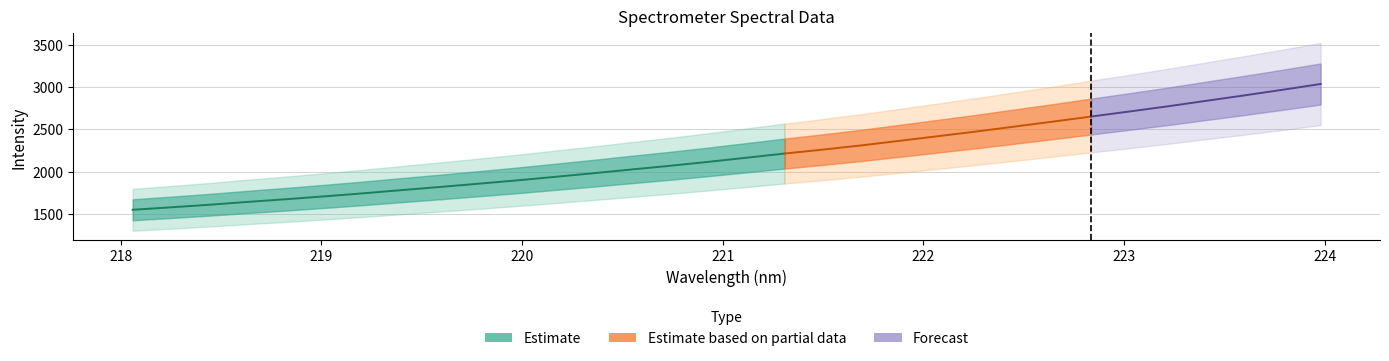

Reading left to right, what are all the values shown in this chart?

x: 0=218.1	1=218.3	2=218.4	3=218.6	4=218.8	5=219.0	6=219.2	7=219.4	8=219.6	9=219.8	10=220.0	11=220.2	12=220.4	13=220.5	14=220.7	15=220.9	16=221.1	17=221.3	18=221.5	19=221.7	20=221.9	21=222.1	22=222.3	23=222.5	24=222.6	25=222.8	26=223.0	27=223.2	28=223.4	29=223.6	30=223.8	31=224.0
y: 0=1549.0	1=1578.0	2=1608.4	3=1642.1	4=1673.7	5=1707.7	6=1742.9	7=1781.0	8=1818.0	9=1856.3	10=1895.6	11=1937.8	12=1980.5	13=2024.8	14=2068.3	15=2114.9	16=2163.9	17=2213.5	18=2260.1	19=2309.7	20=2363.8	21=2418.5	22=2473.6	23=2532.0	24=2590.5	25=2650.6	26=2710.3	27=2771.3	28=2836.1	29=2900.4	30=2966.7	31=3035.9